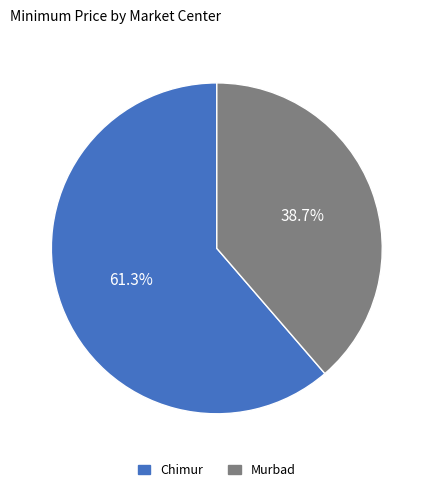

How many segments does this pie chart have?

2